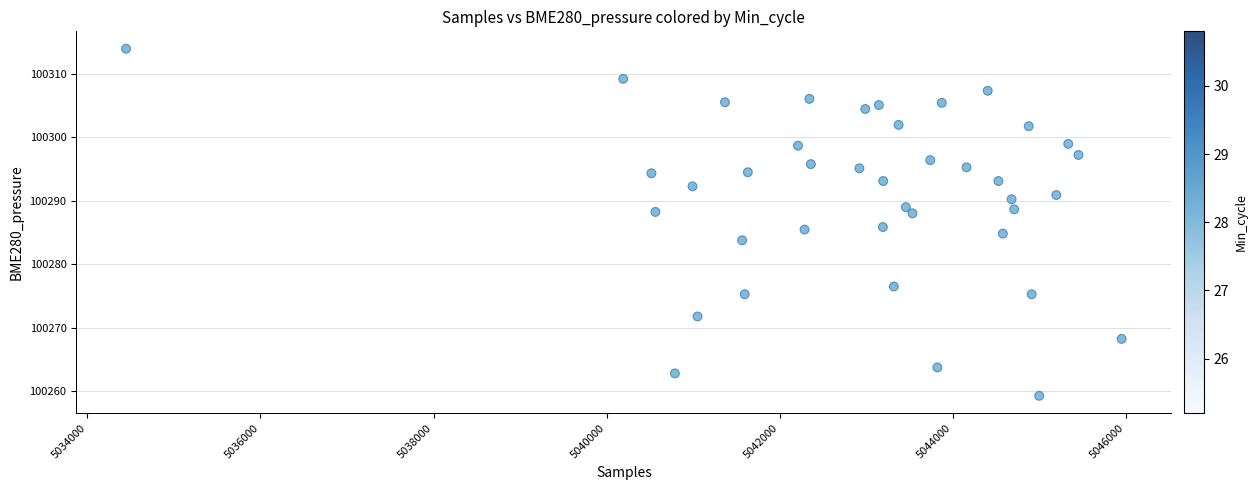

What is the range of Y values (max minus min)?

54.7